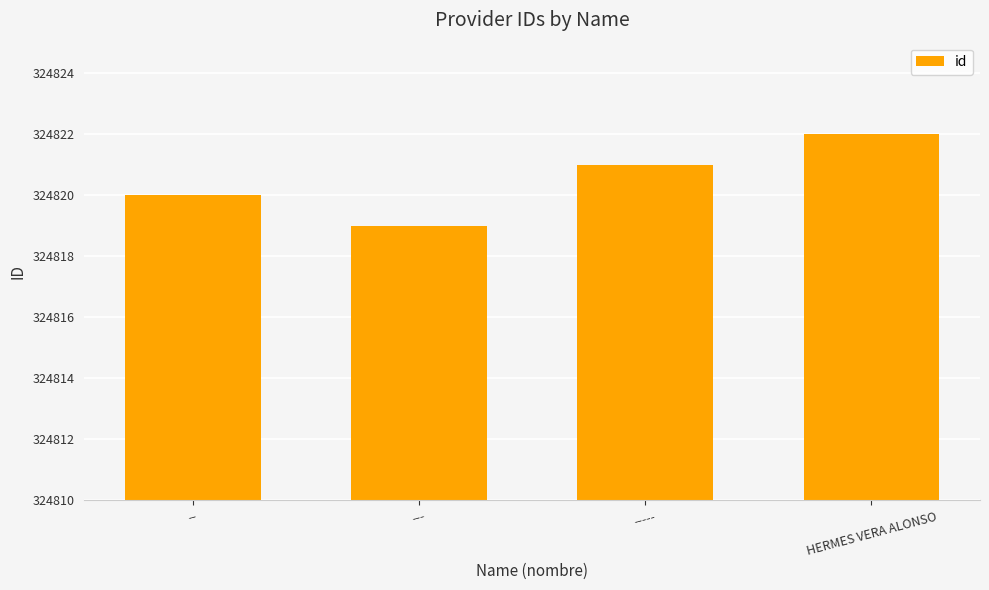

What is the label of the 4th bar from the right?

---